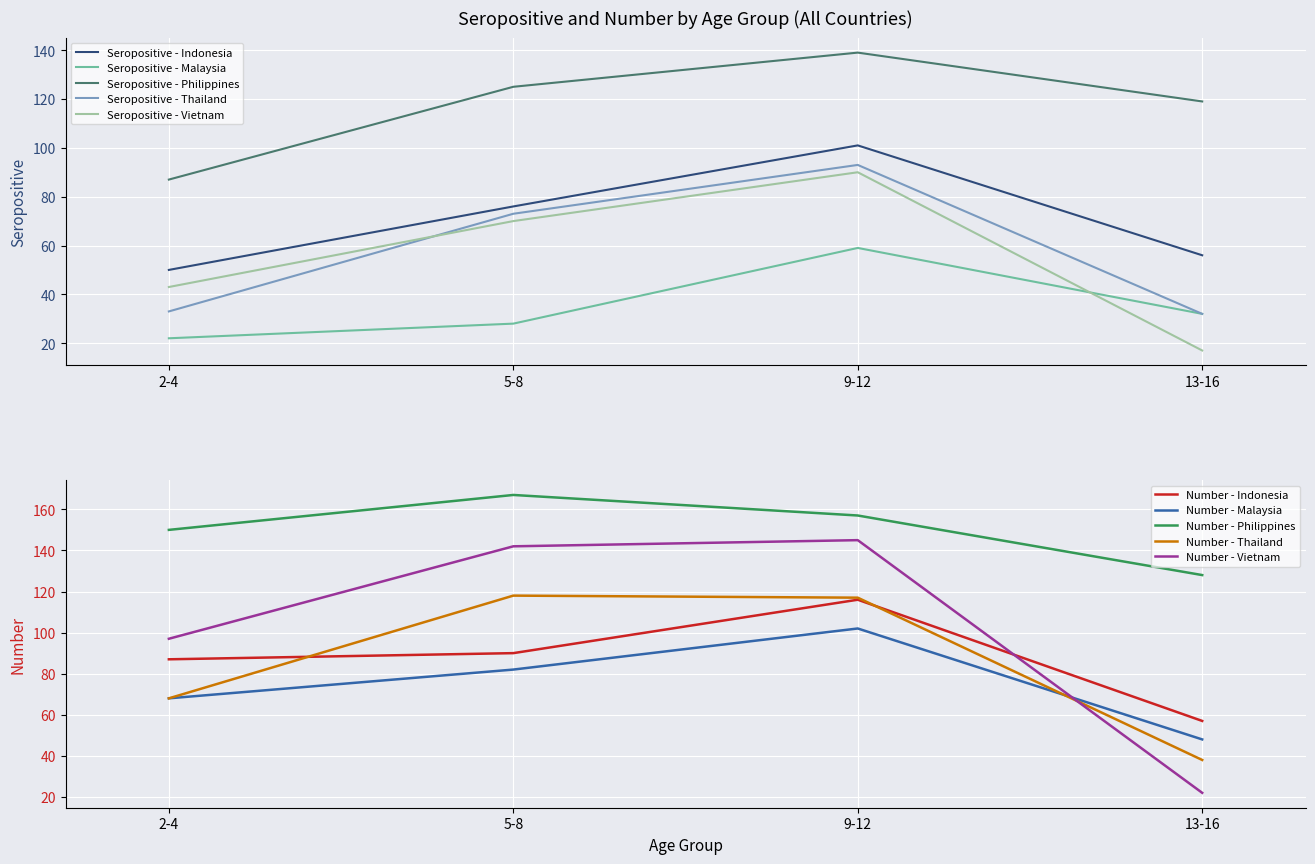

What is the label of the 4th point from the left?

13-16